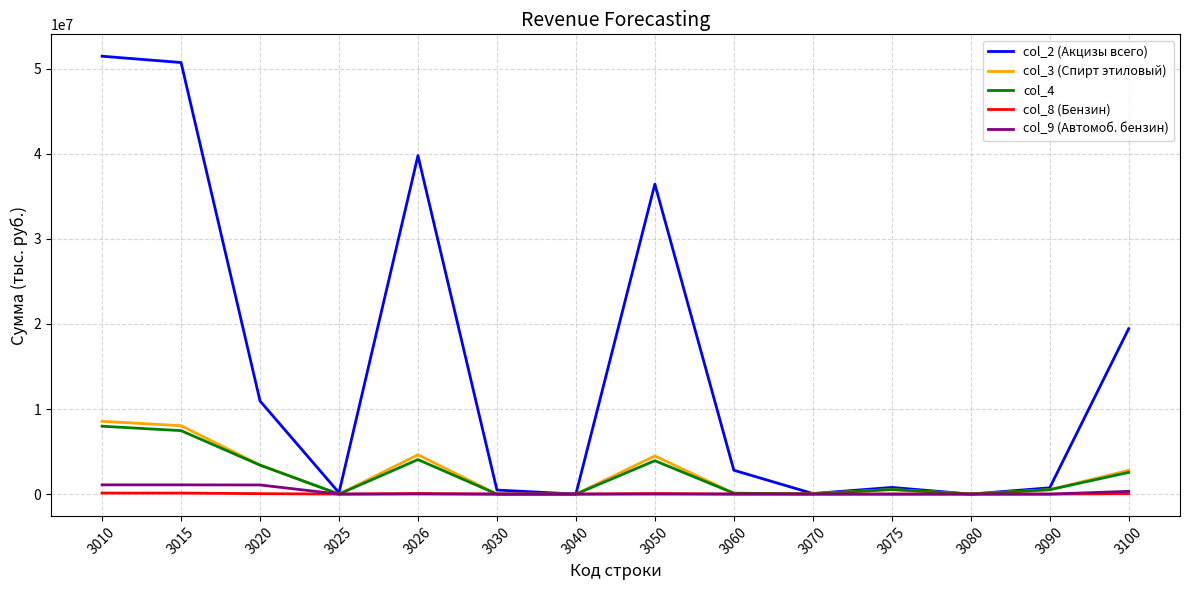

What is the sum of the col_9 (Автомоб. бензин) values at 3020 and 3026?

1085773